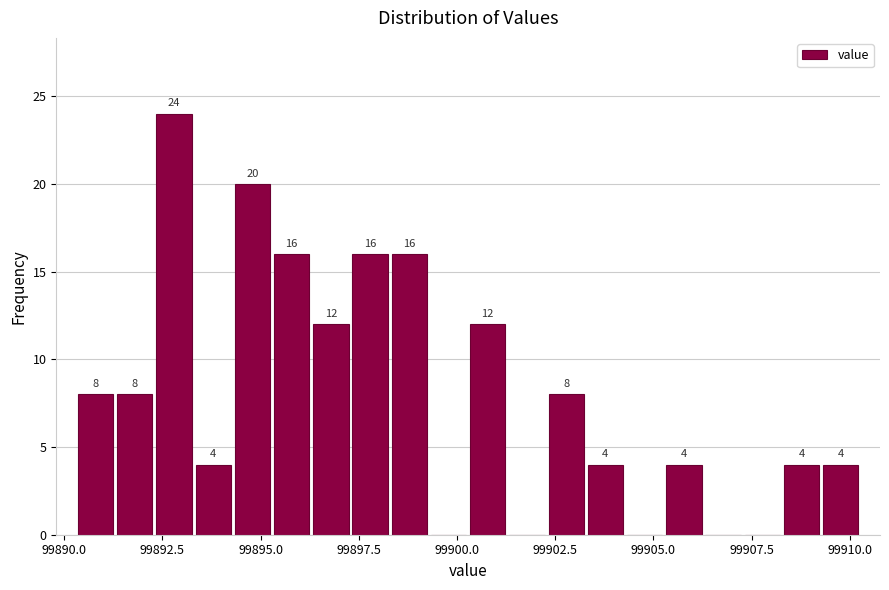

Read against the x-axis, roughly where is the centre of the tallest bar?

99893.0